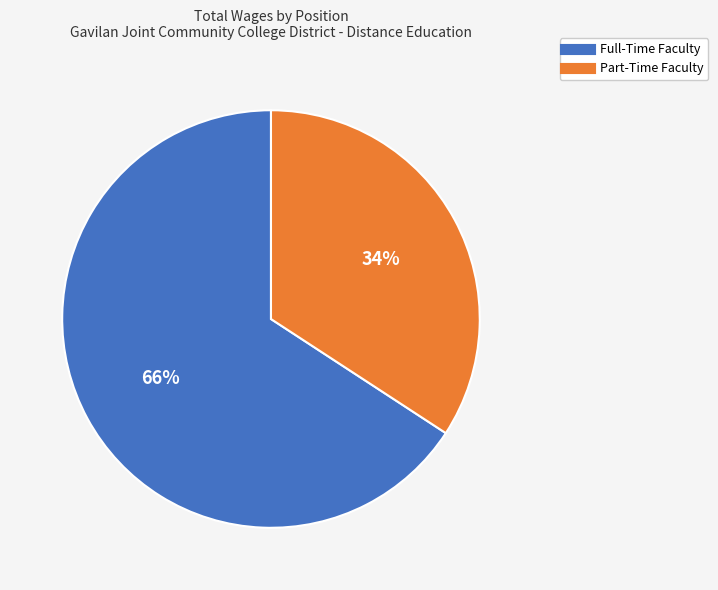

Is the sum of Full-Time Faculty and Part-Time Faculty greater than half?

Yes